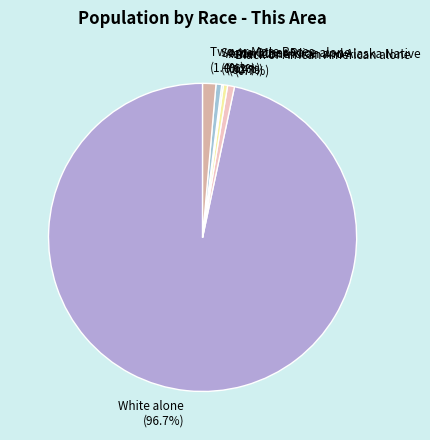

To the nearest percent, what is the average slice percentage?

17%